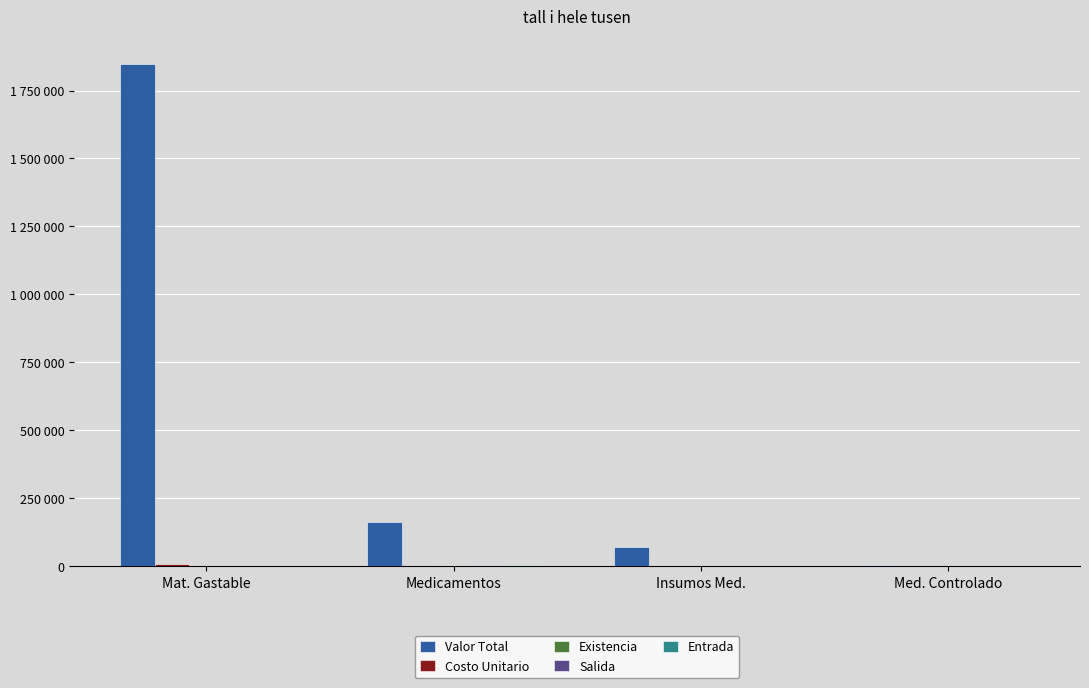

Is it true that Valor Total equals 5945.7 at Med. Controlado?

False